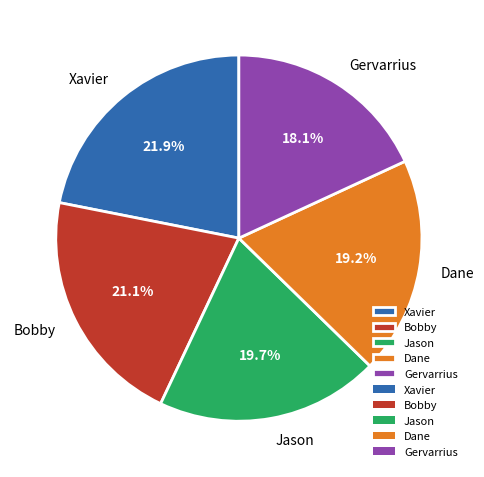

Which slice is the smallest?

Gervarrius